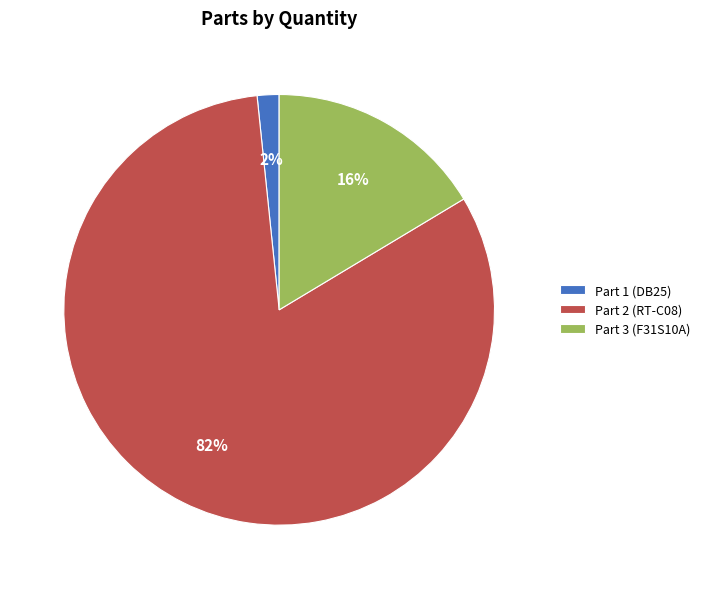

Which has a higher value, Part 1 (DB25) or Part 2 (RT-C08)?

Part 2 (RT-C08)